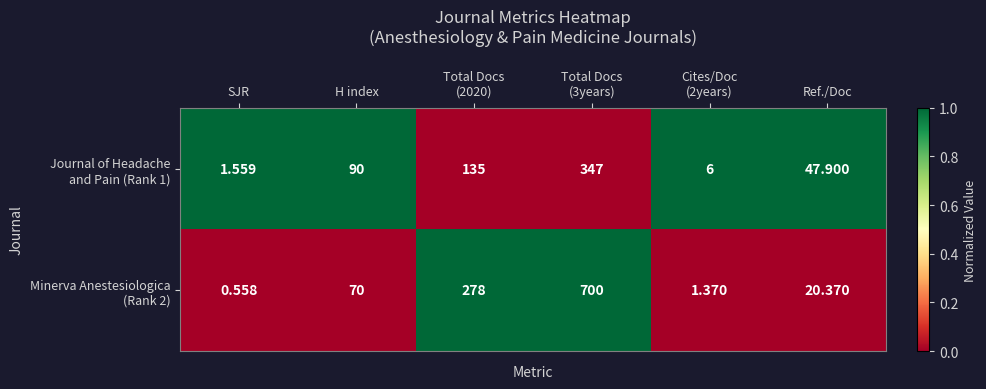

Which label corresponds to the smallest value in the chart?

SJR